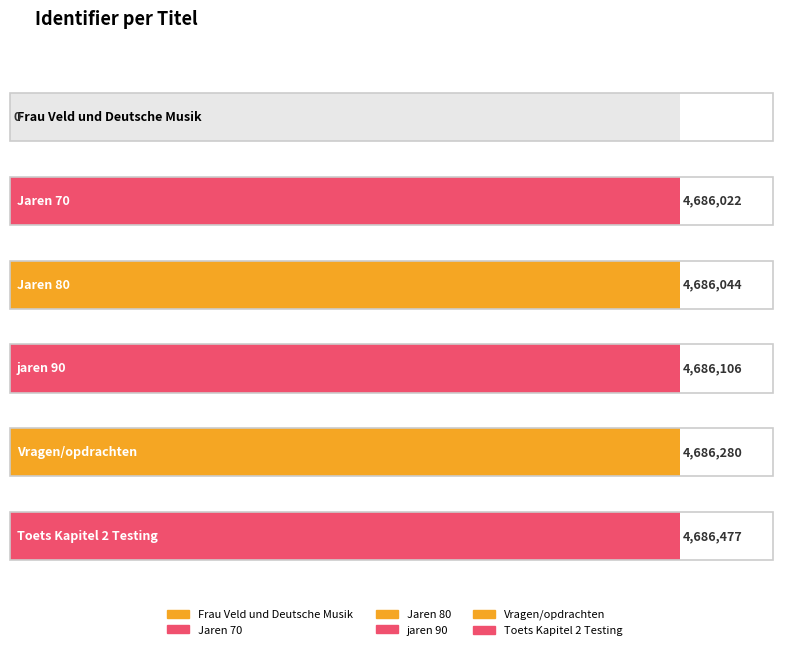

Reading right to left, list all the values displayed in this chart.

4686477	4686280	4686106	4686044	4686022	0